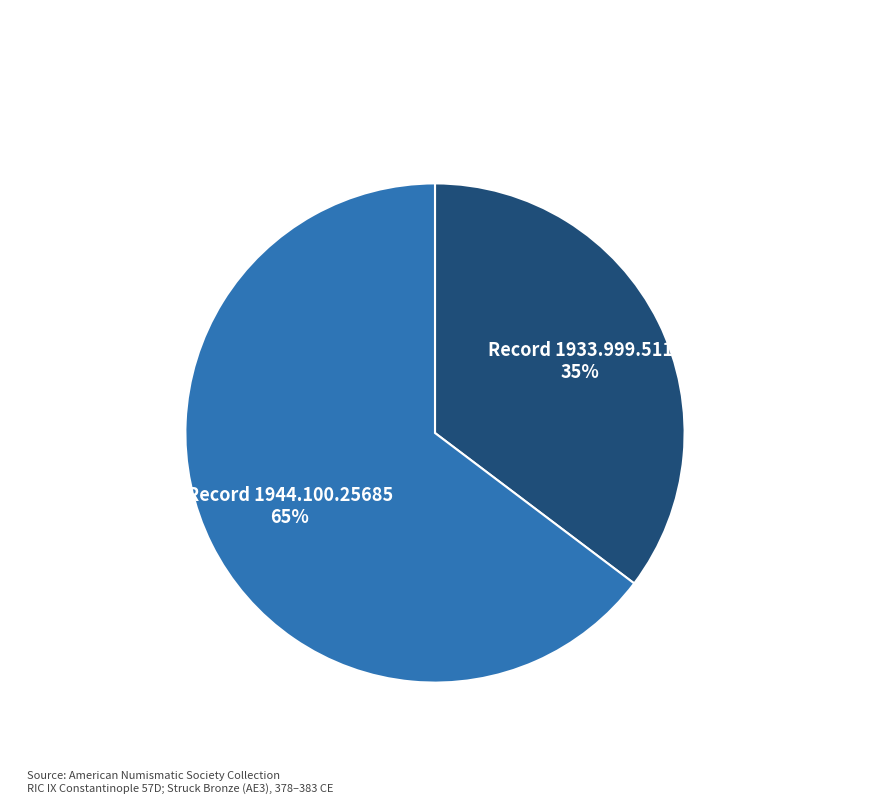

Is there a majority slice in this chart?

Yes